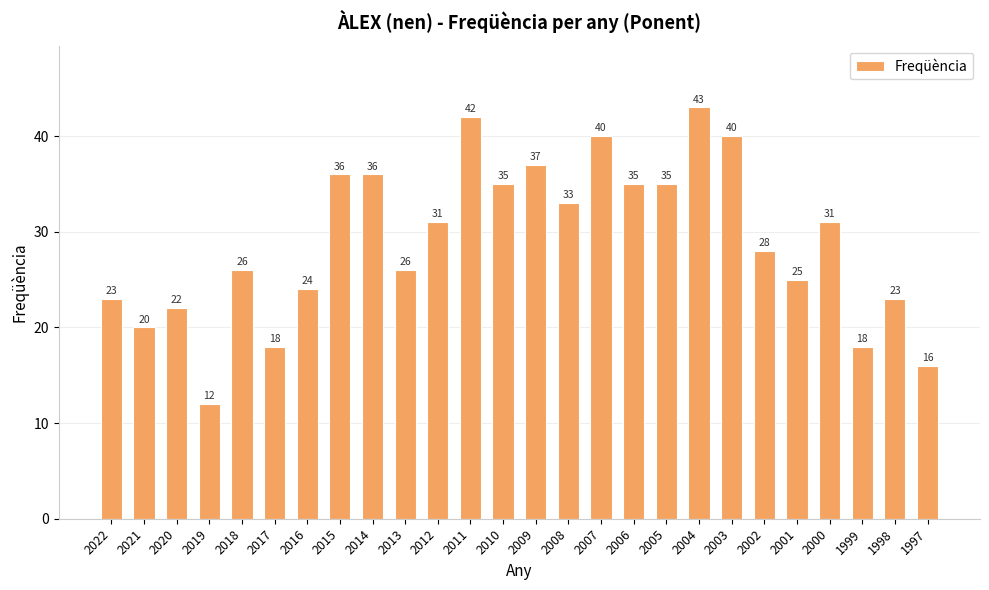

Is it true that the value at 2011 is 70?

False